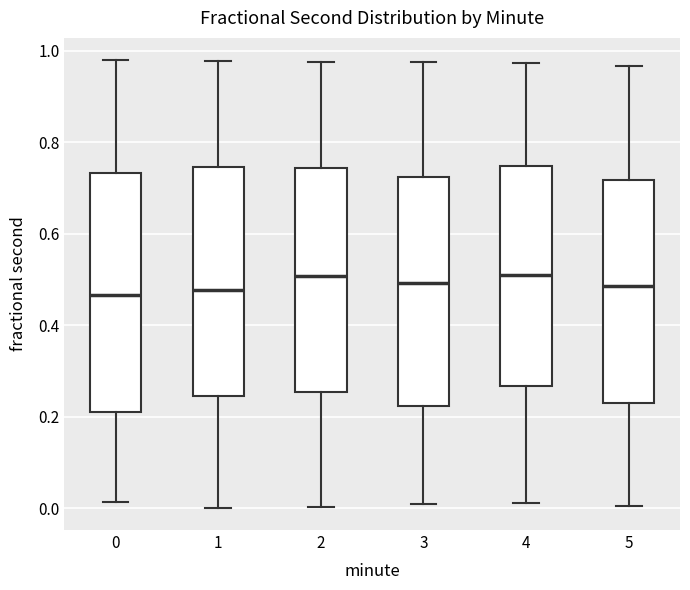

Which box is the tallest, from its lower edge to its upper edge?

0